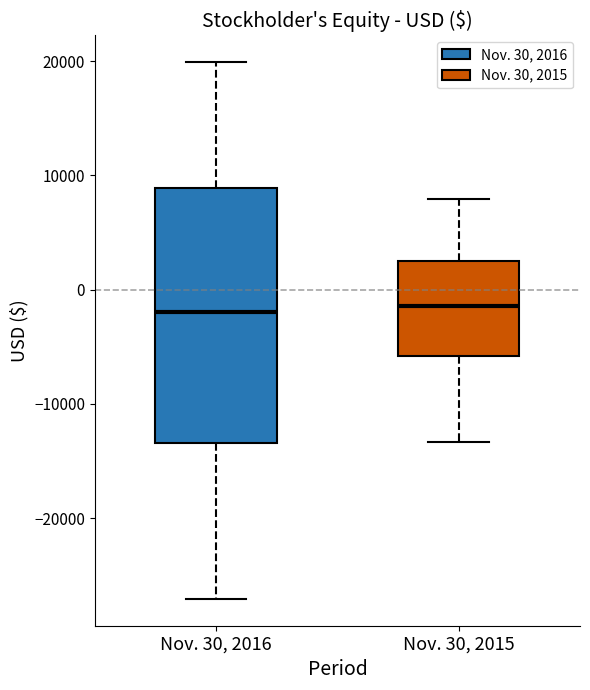

Where is the lower edge of the box for Nov. 30, 2015 on the y-axis? The values are not printed on the chart, so give them approximately, as read against the axis.

-6000